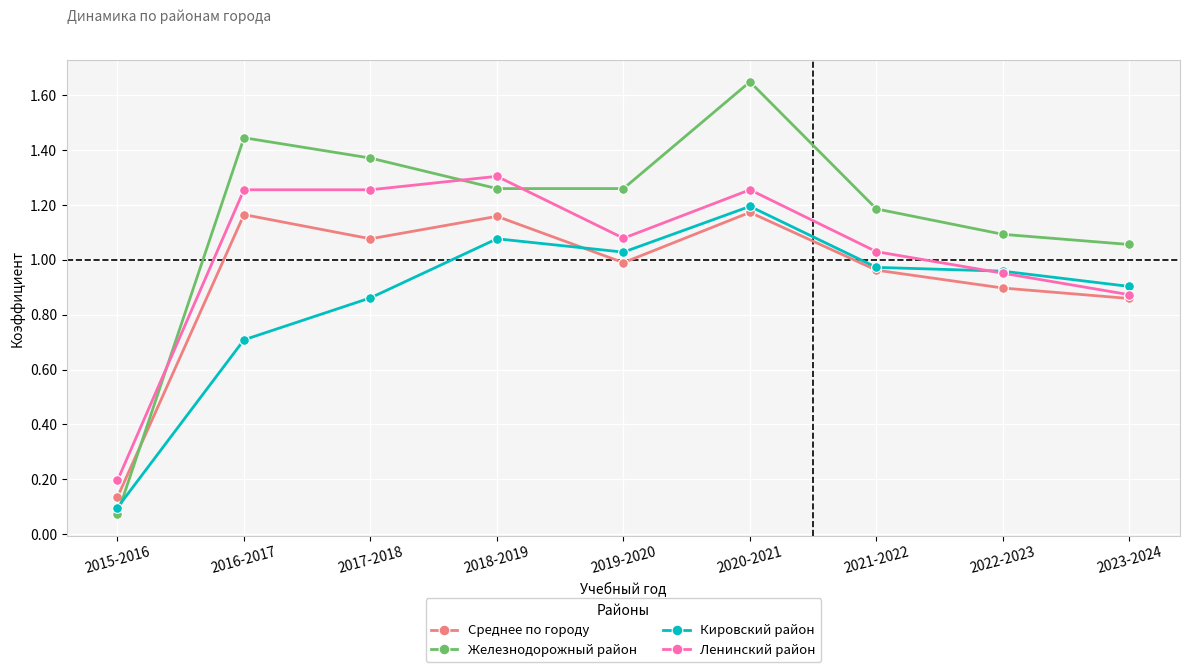

What is the spread (max minus min) of values at 2016-2017?

0.7